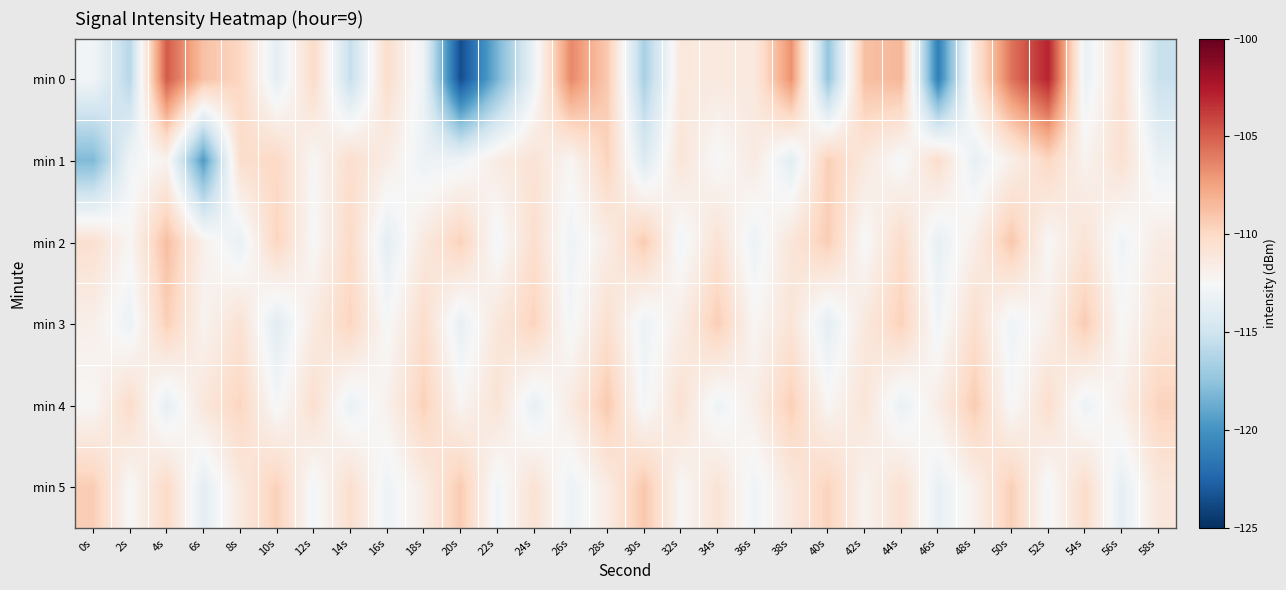

What is the smallest value displayed?

-123.6